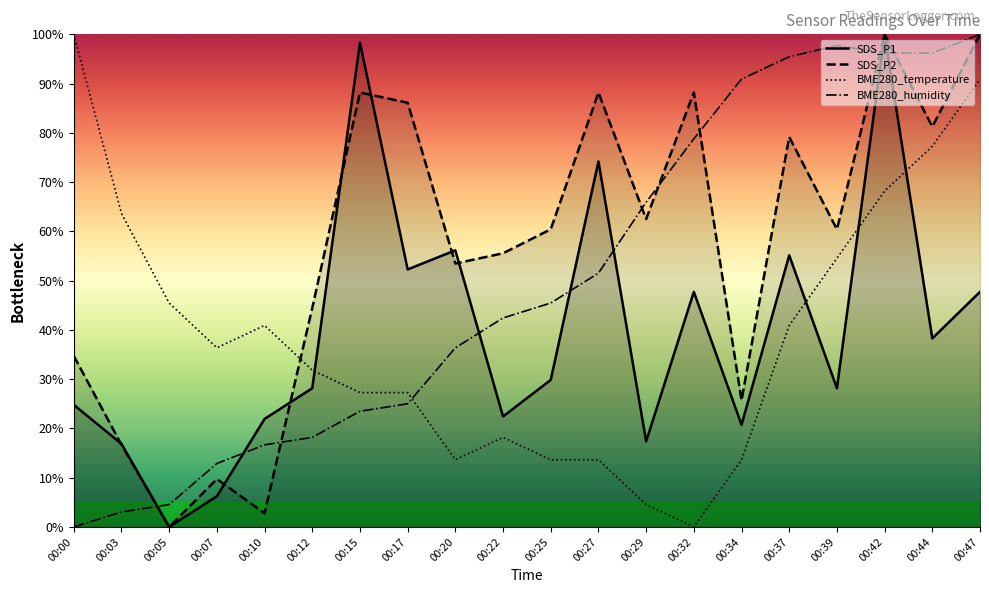

What is the value of the BME280_humidity point at the 3rd from the left?

4.5